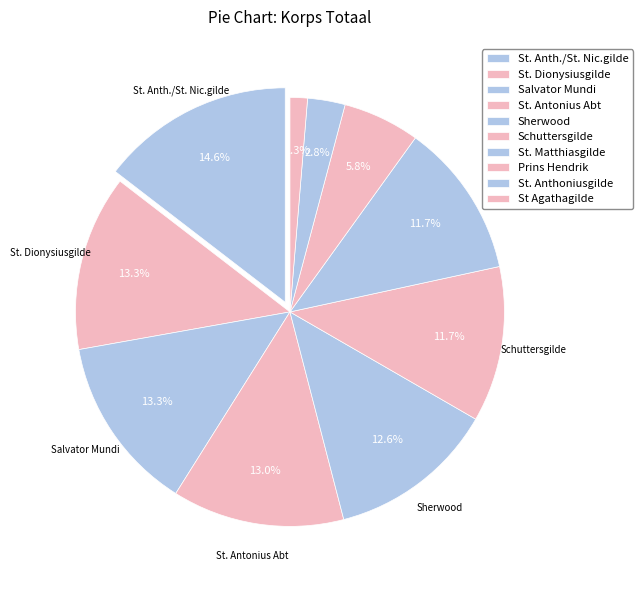

How many slices are in this pie chart?

10